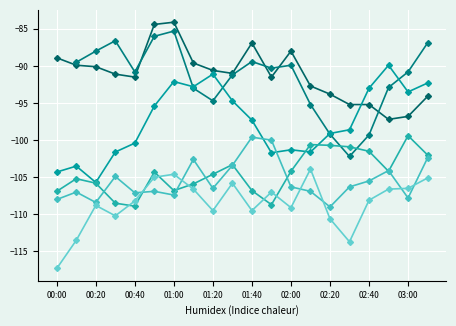

In col_16, how many points are lower than both neighbors (excluding endpoints)?

6